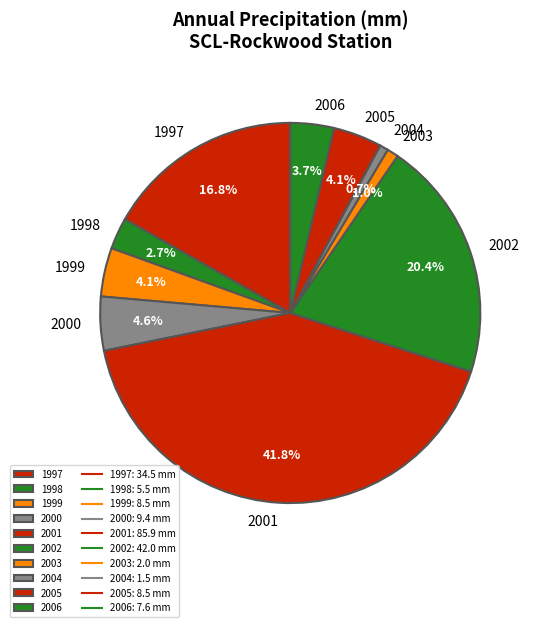

To the nearest percent, what is the average slice percentage?

10%